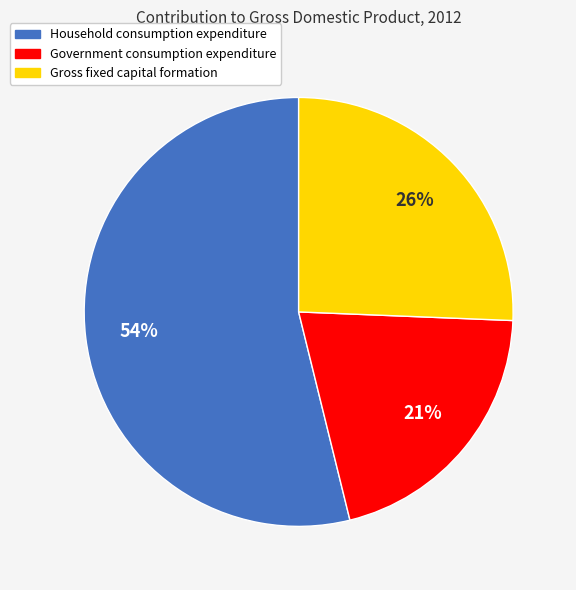

Is Household consumption expenditure the majority of the pie?

Yes